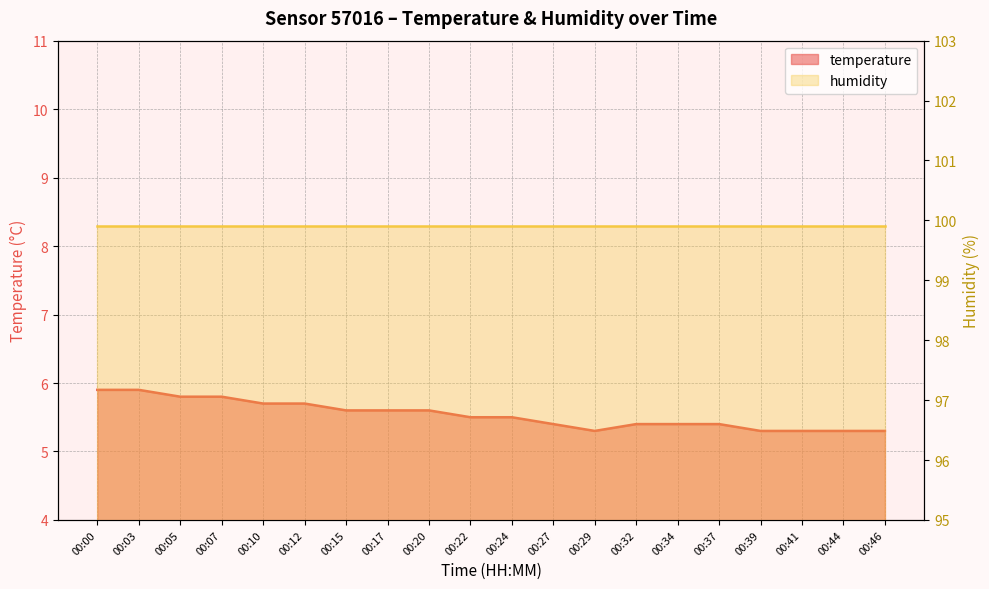

What is the change in value from 00:29 to 00:32?

+0.1